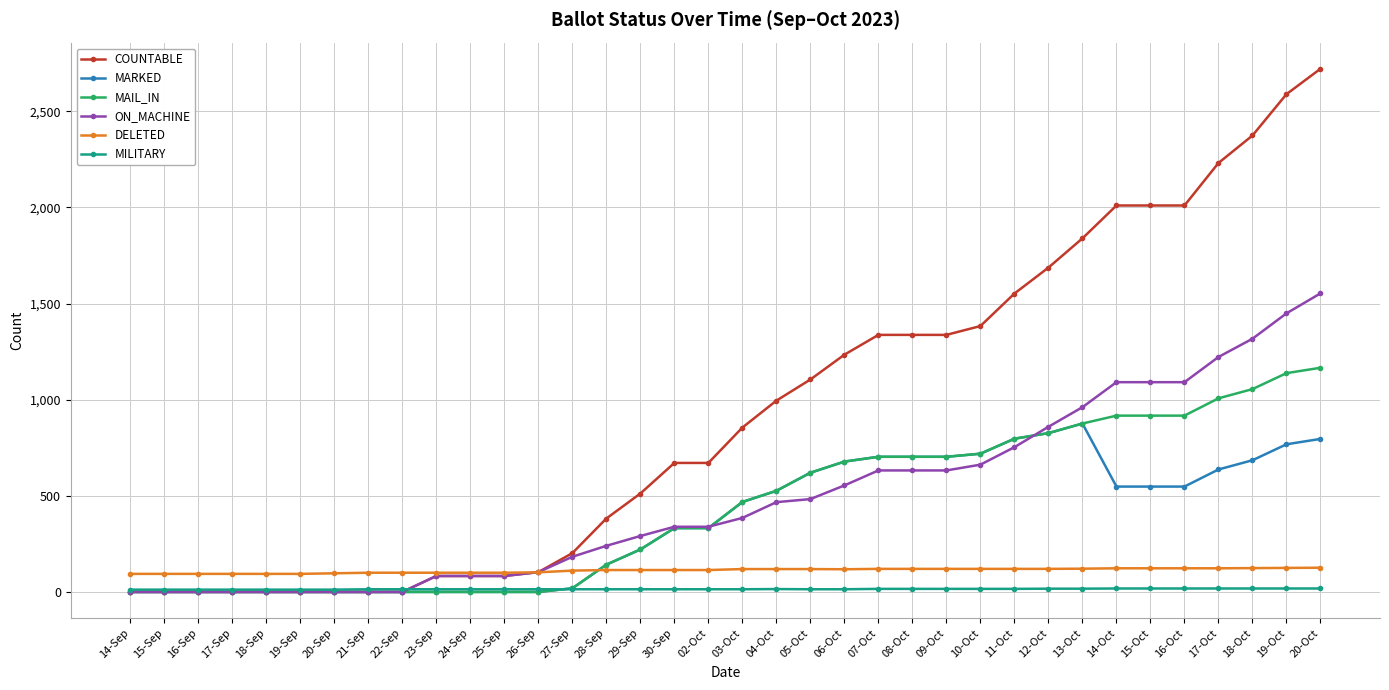

How many lines are shown in the chart?

6